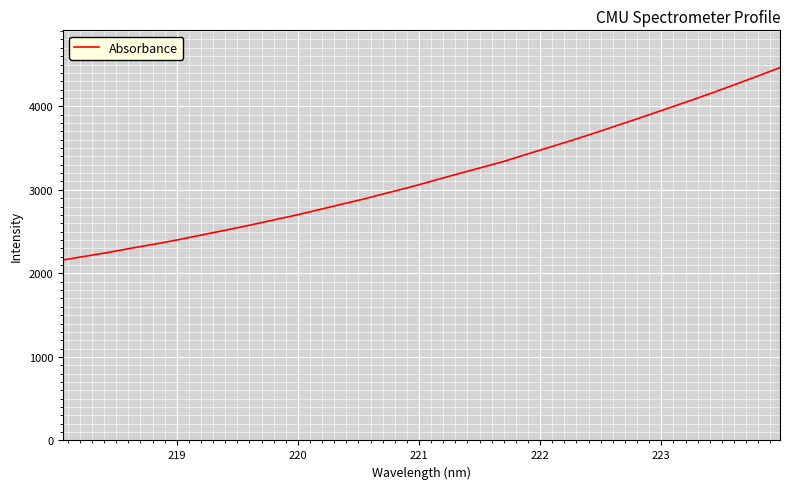

What is the maximum value shown in the chart?

4463.2